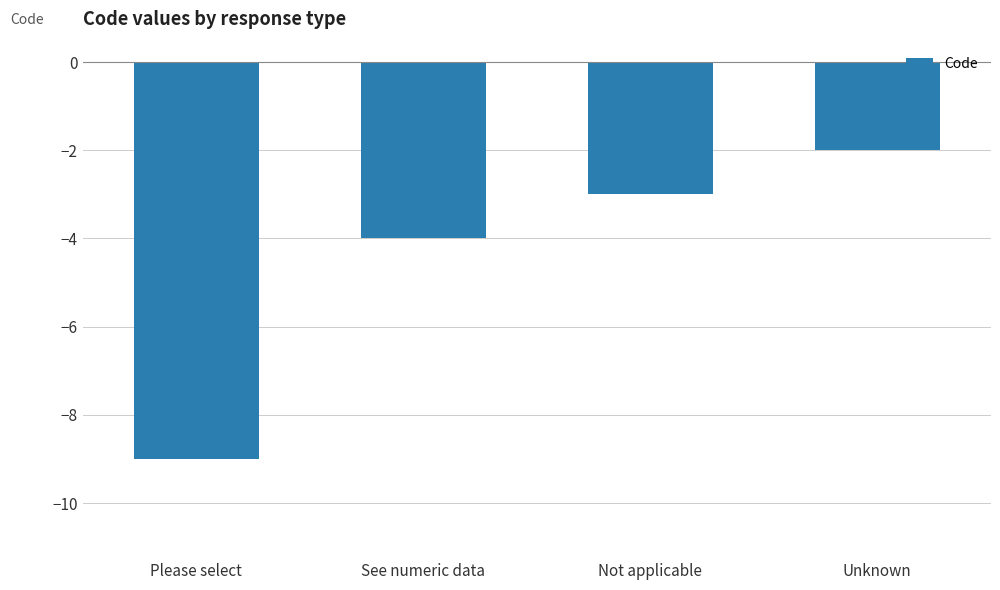

The value at Unknown is -2. True or false?

True